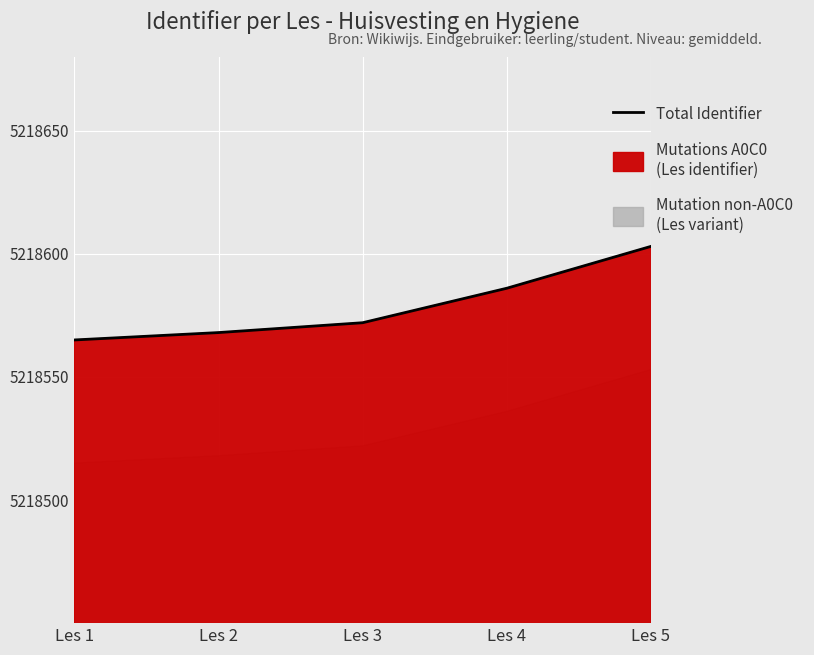

True or false: there are more than 2 points higher than both neighbors.

False